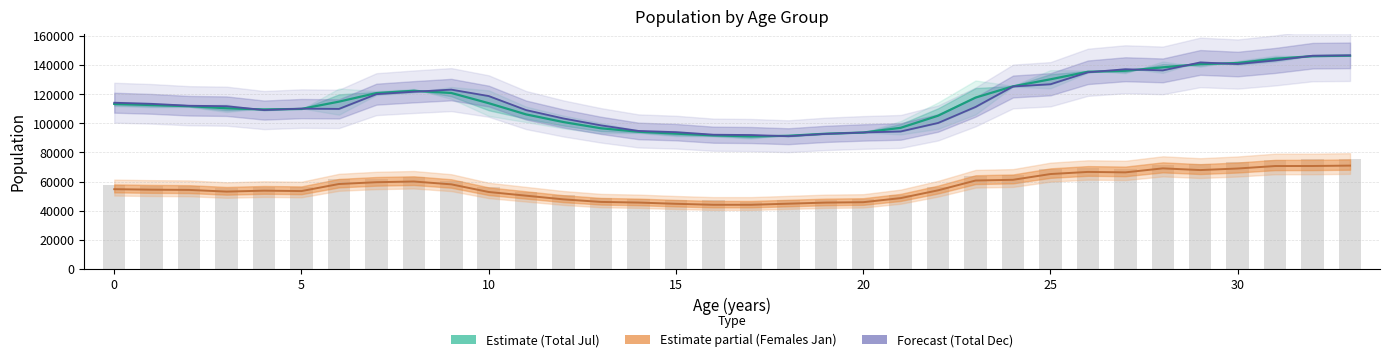

Which series has the largest total across all categories?

Total (Jul)